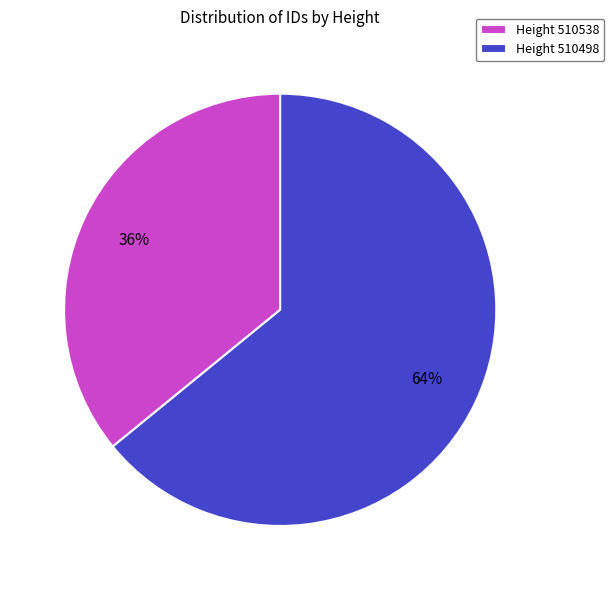

Do Height 510538 and Height 510498 together represent more than half of the pie?

Yes